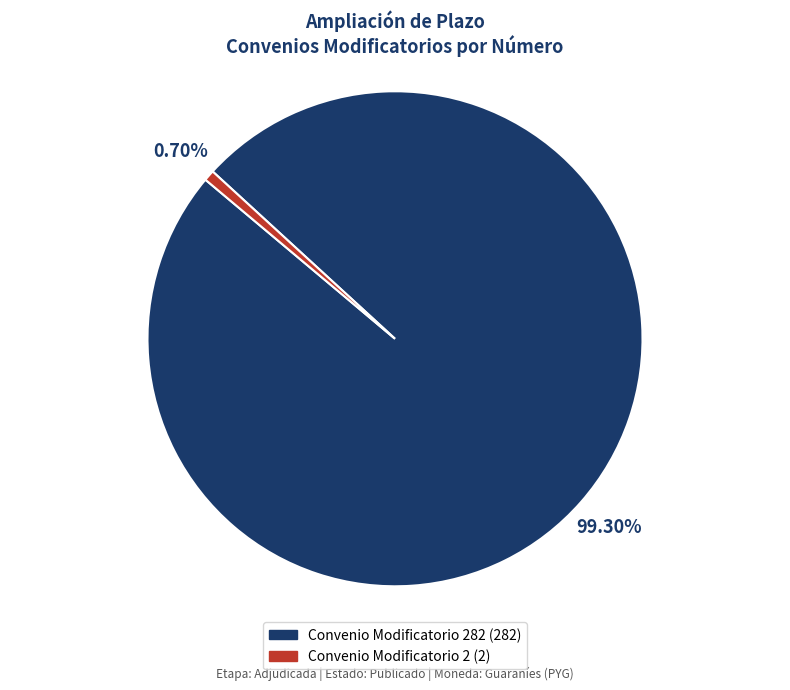

Does any single category account for the majority?

Yes